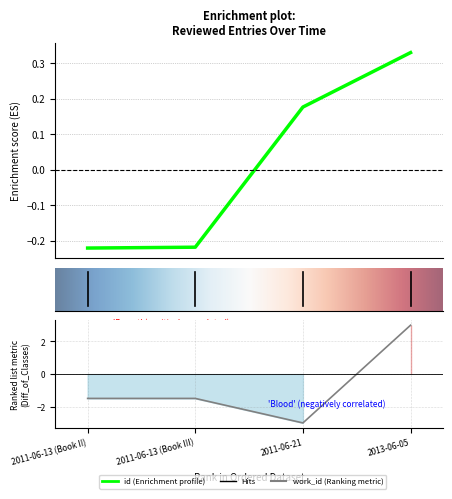

Read the work_id value at 2011-06-13 (Book III).

-1.5